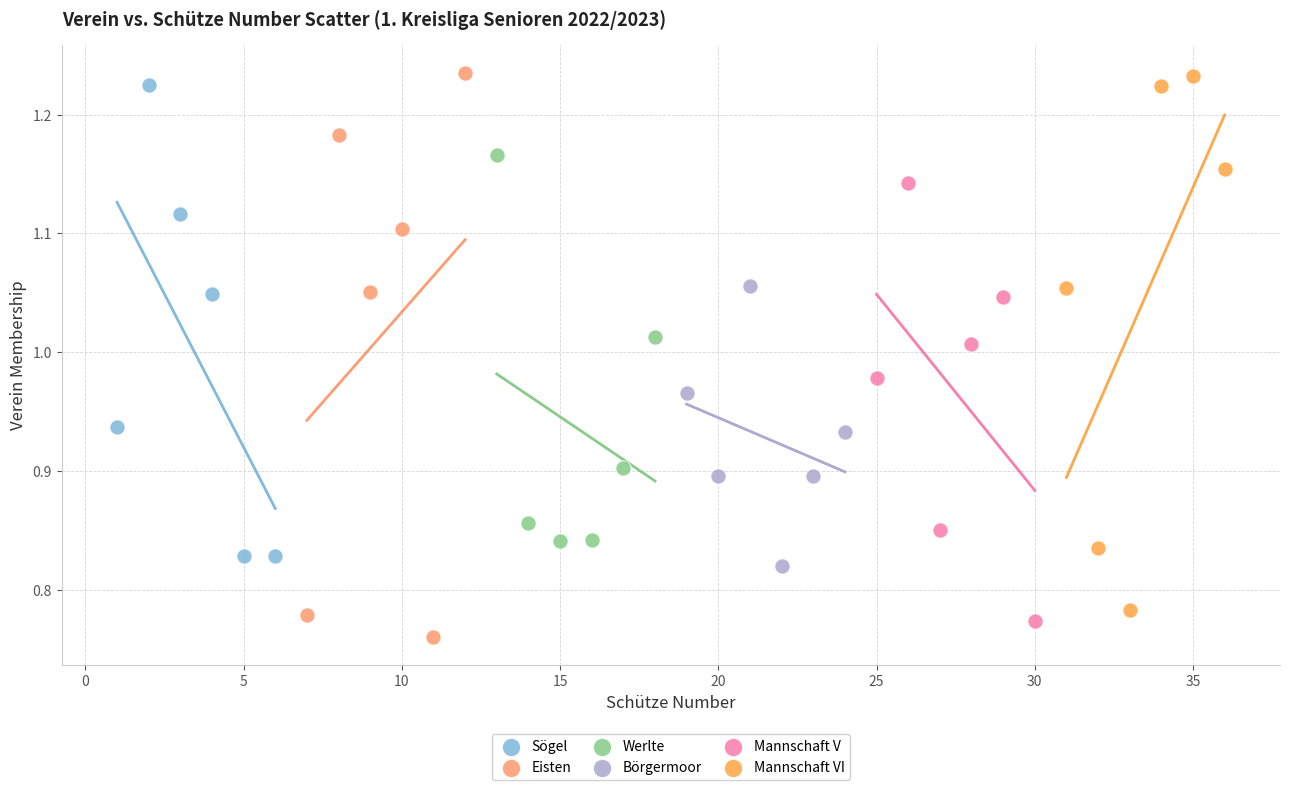

Which series has the largest Y range (max minus min)?

Eisten